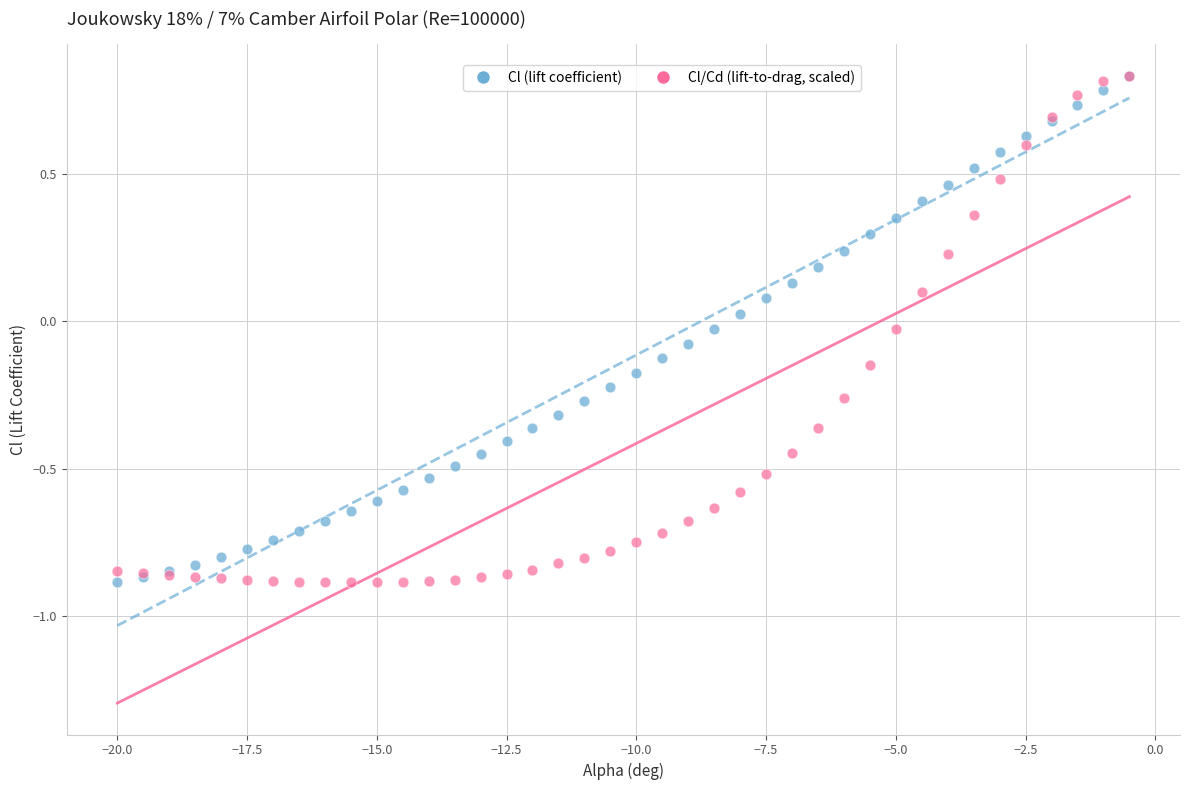

What are all the series names shown in the legend?

Cl (lift coefficient), Cl/Cd (lift-to-drag, scaled)